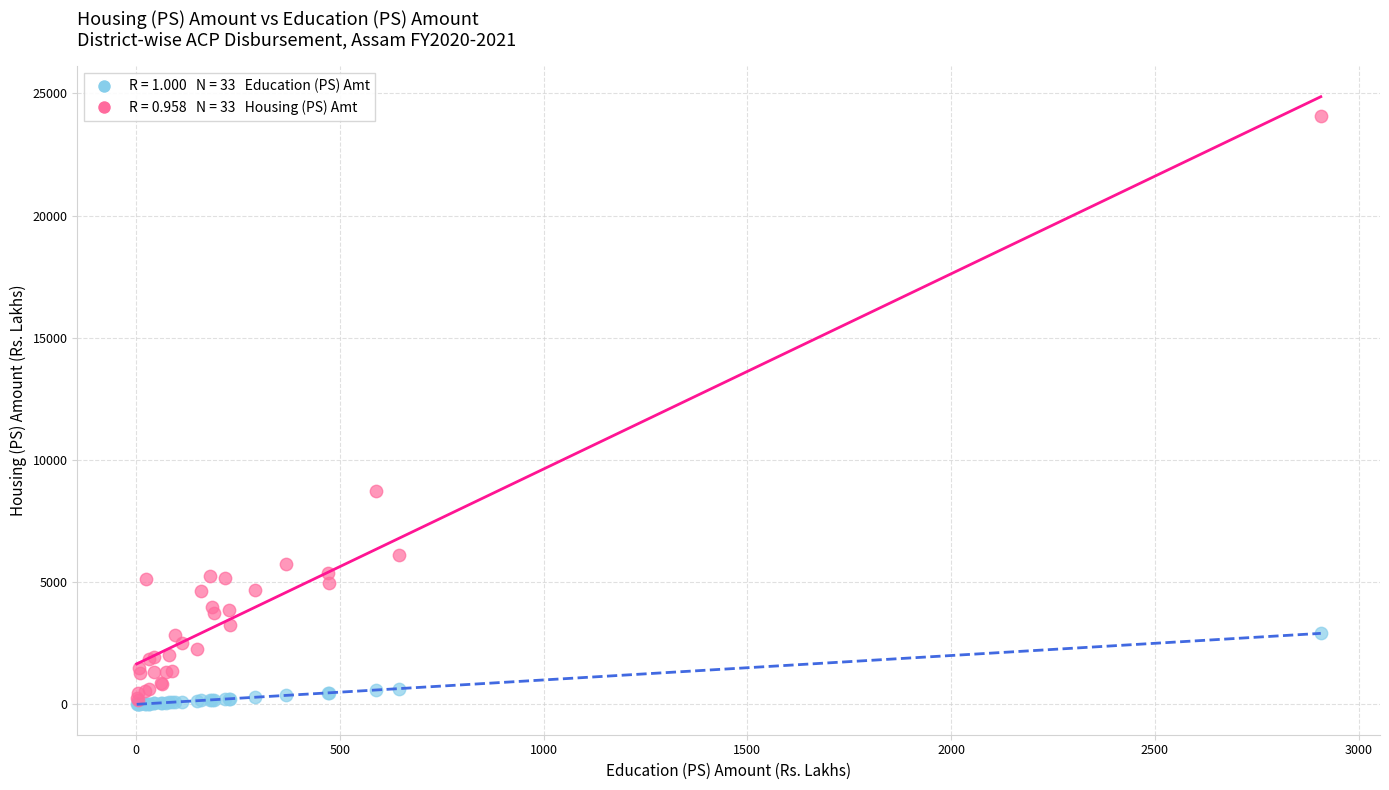

Across all series, what Y value is closest to 12039?

8723.9